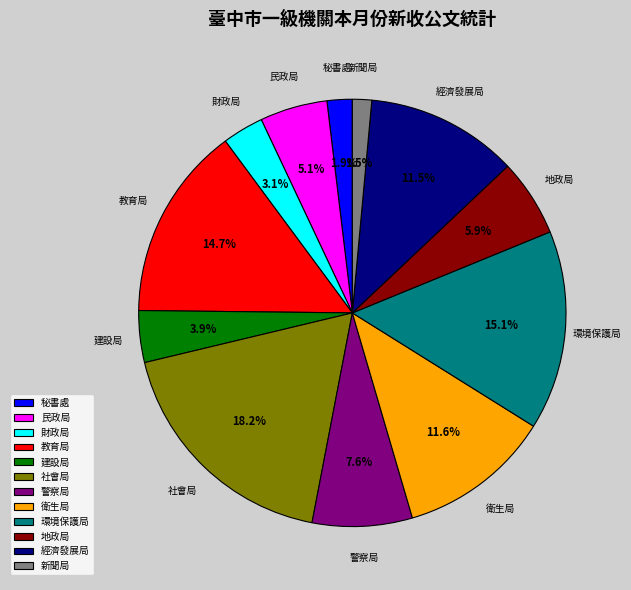

What percentage is NOT represented by 教育局?

85.3%